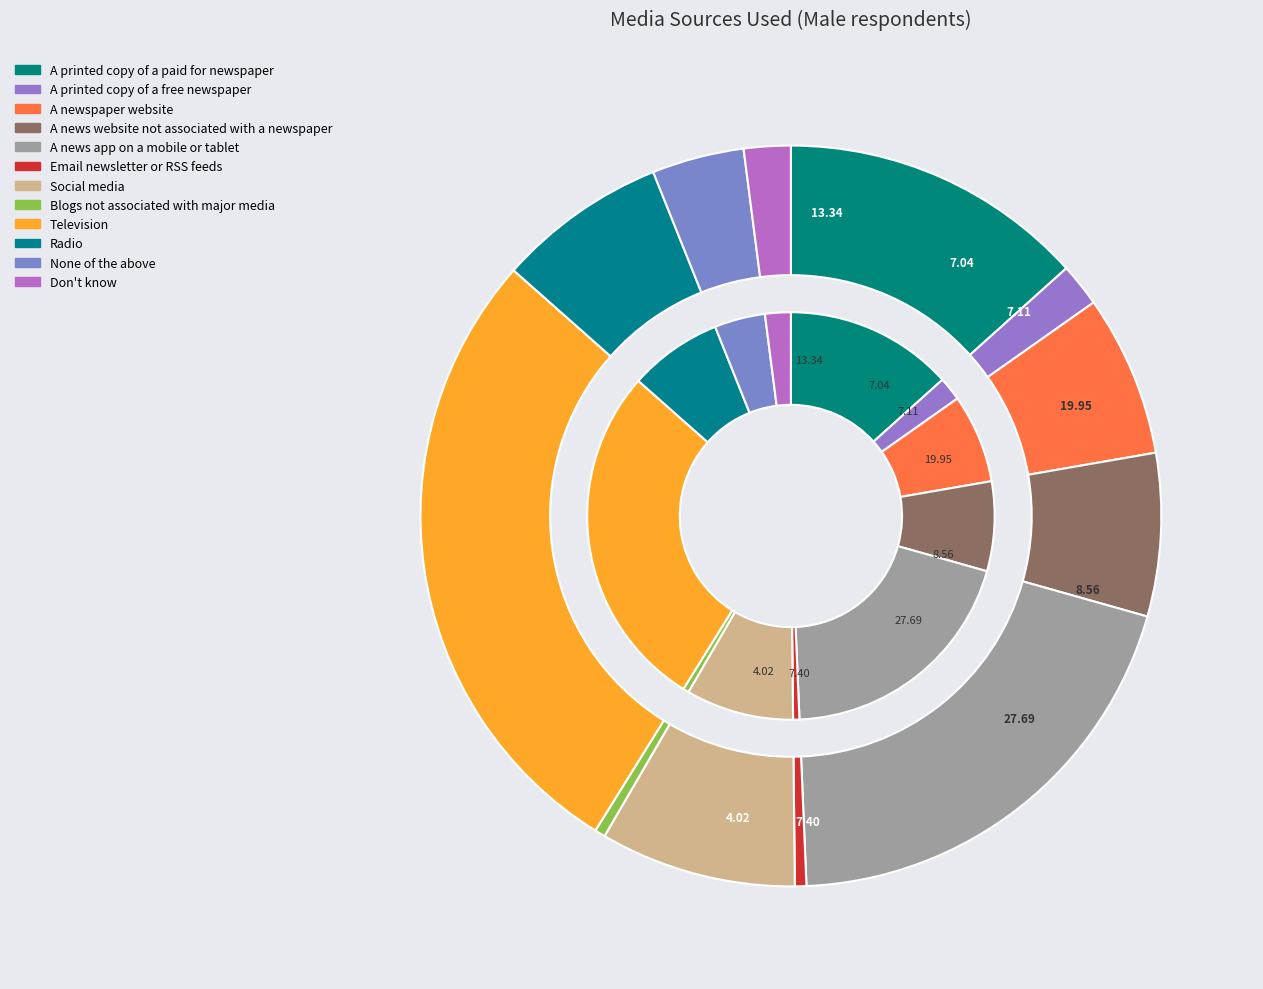

How many segments does this pie chart have?

12